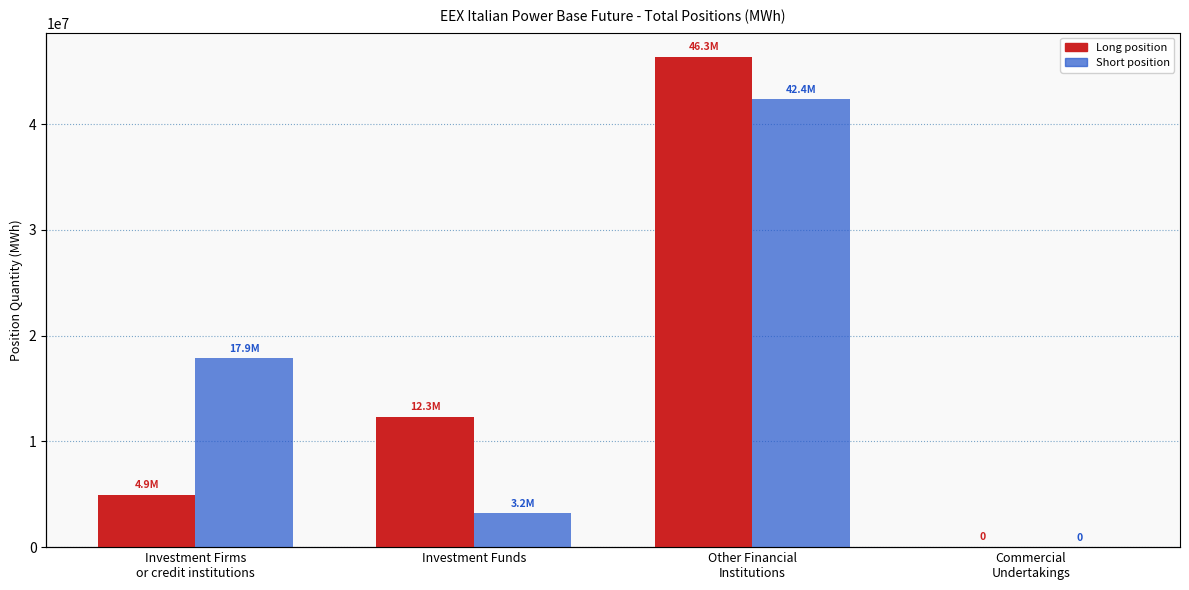

Is the value of Short at Investment Firms
or credit institutions greater than the value of Long at Investment Firms
or credit institutions?

Yes